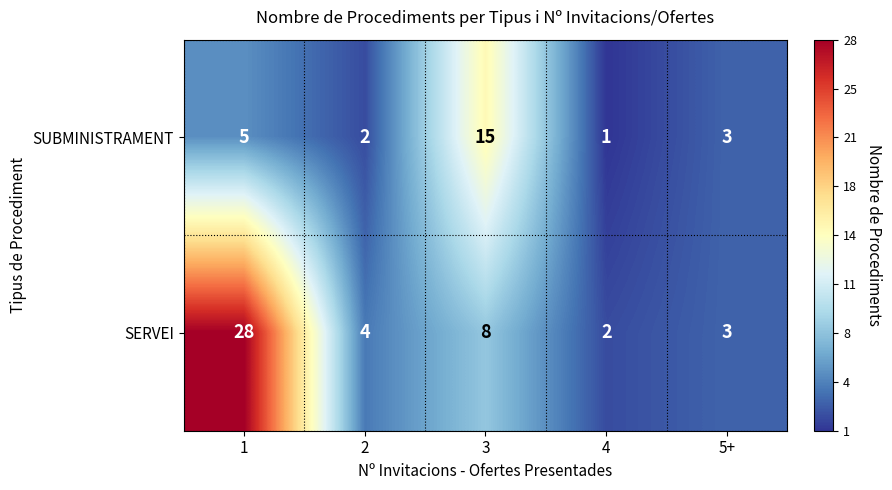

Which category has the lowest value in the SUBMINISTRAMENT series?

4